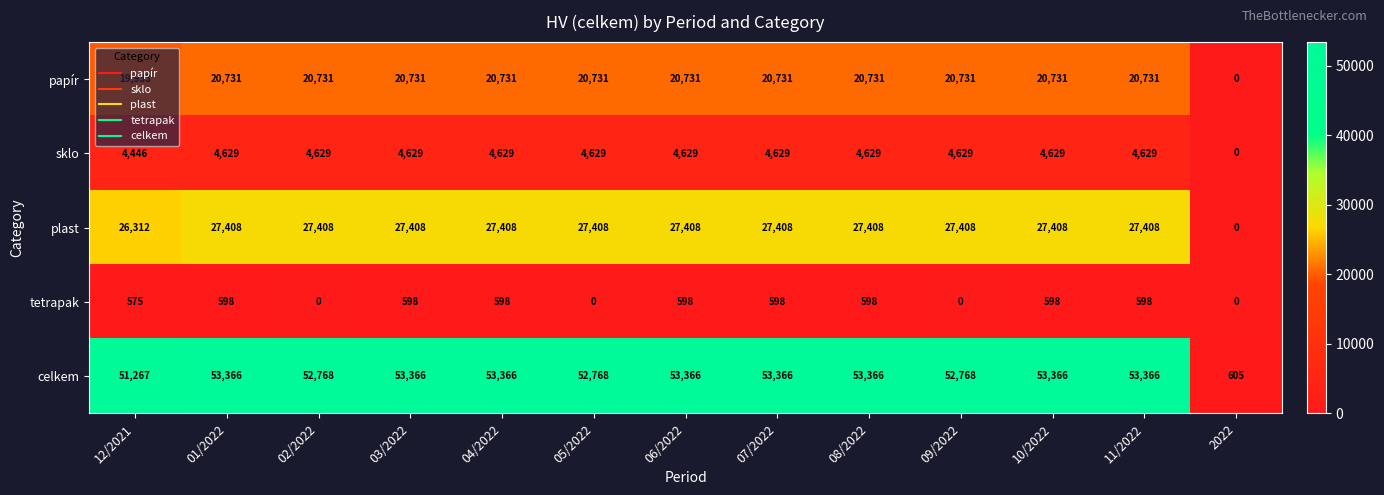

Is it true that celkem equals 74877 at 11/2022?

False